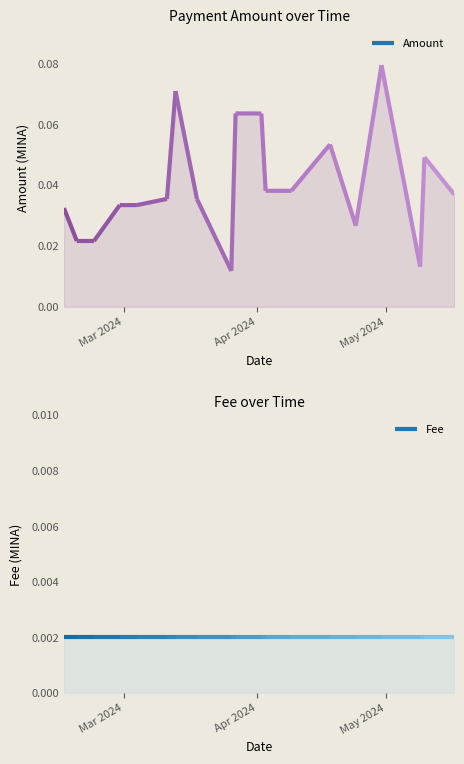

Reading left to right, list all the values displayed in this chart.

Amount: 0.0	0.0	0.0	0.1	0.0	0.1	0.0	0.0	0.1	0.1	0.0	0.0	0.1	0.0	0.0	0.0	0.0	0.0	0.0
Fee: 0.0	0.0	0.0	0.0	0.0	0.0	0.0	0.0	0.0	0.0	0.0	0.0	0.0	0.0	0.0	0.0	0.0	0.0	0.0